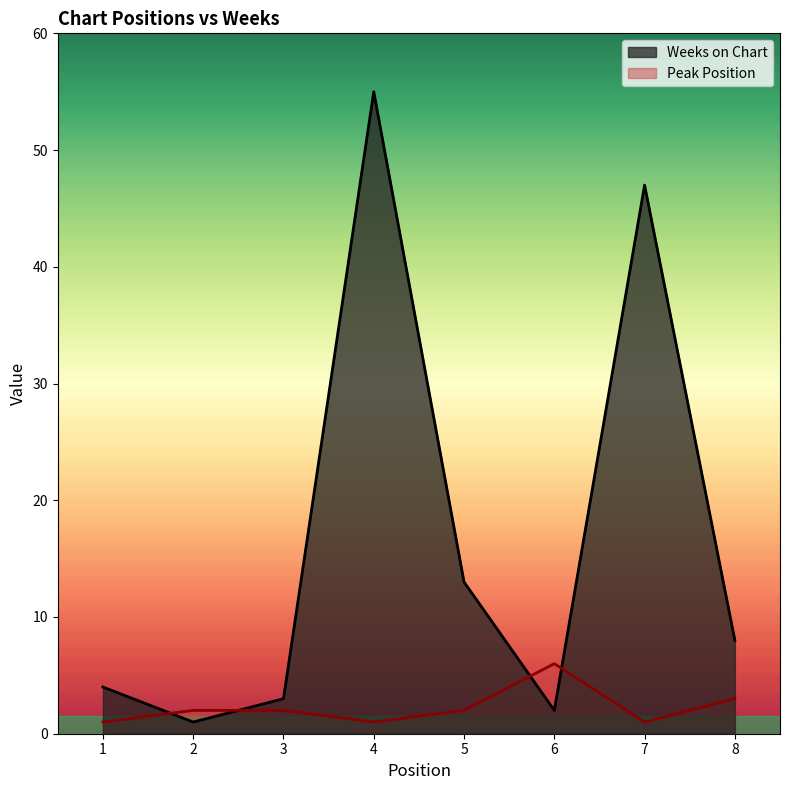

At which label is Weeks on Chart closest to 28?

5